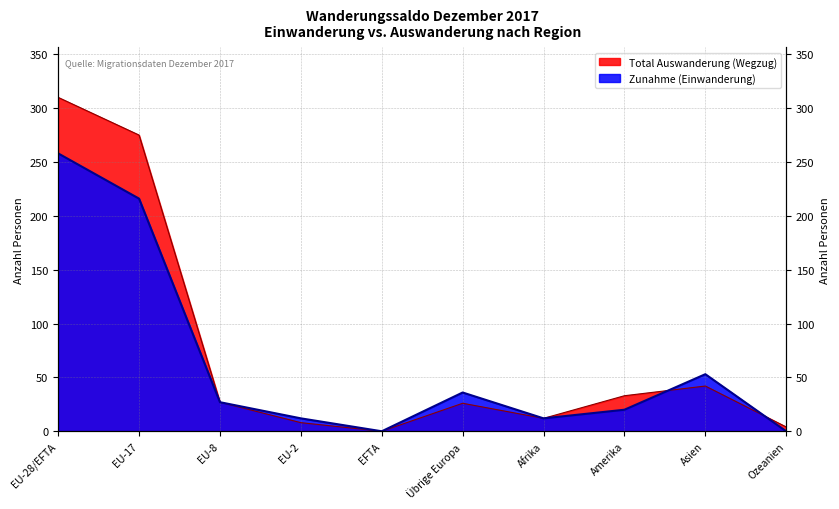

Does the chart display data point markers on the line(s)?

No